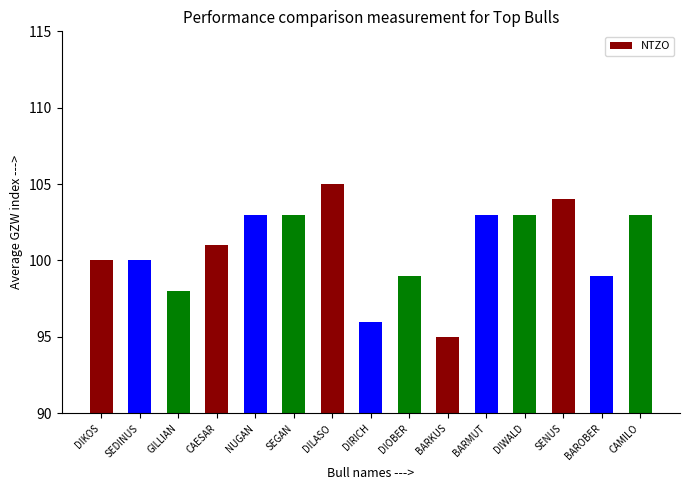

True or false: the data shows 104 at SENUS.

True